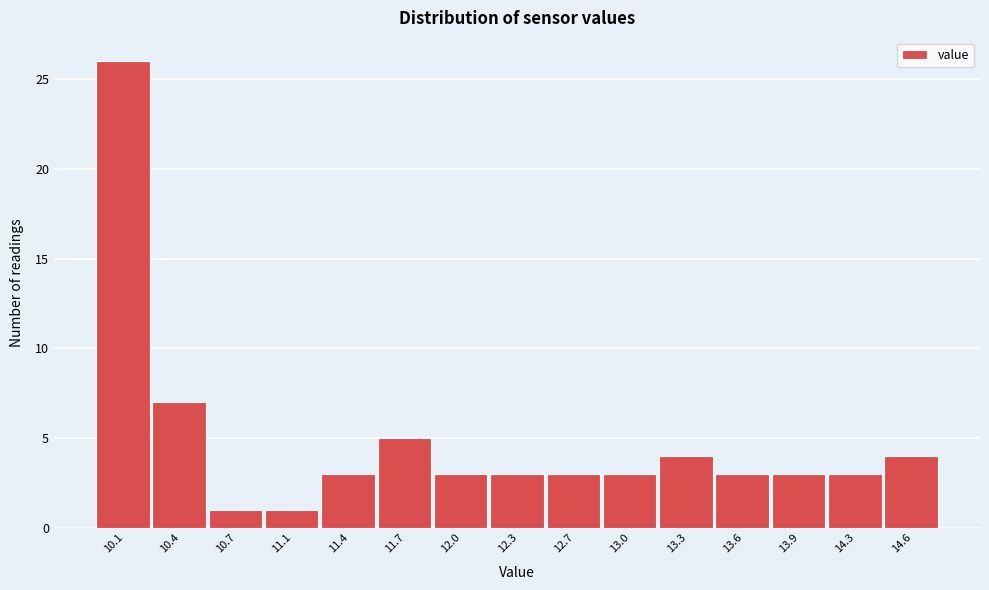

Reading right to left, extract all data points from this chart.

4	3	3	3	4	3	3	3	3	5	3	1	1	7	26